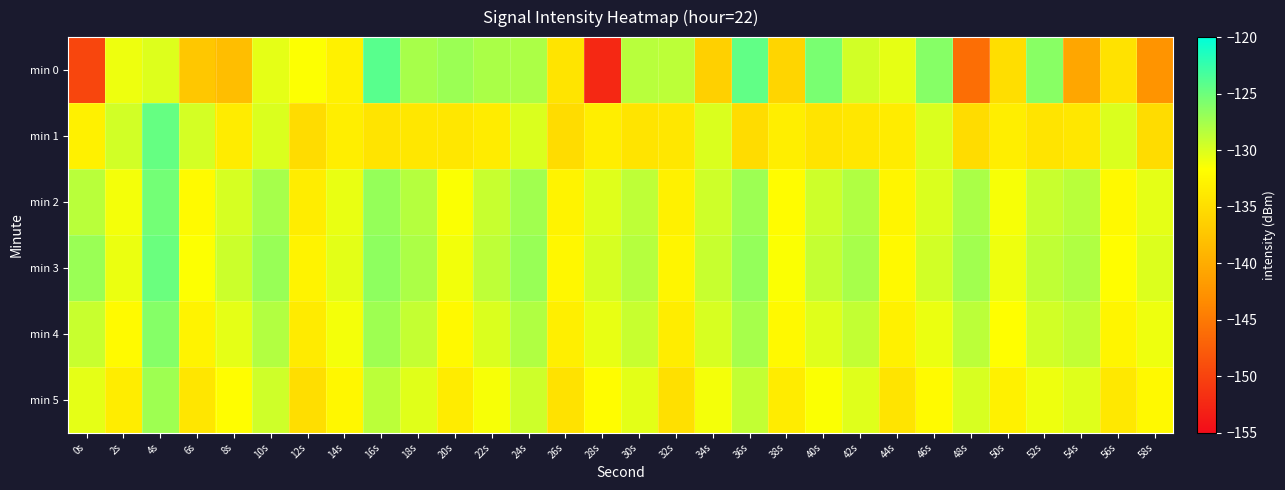

Reading left to right, list all the values displayed in this chart.

min 0: 0s=-149.7	2s=-130.9	4s=-130.1	6s=-137.3	8s=-138.2	10s=-130.5	12s=-131.6	14s=-133.1	16s=-124.1	18s=-127.7	20s=-127.2	22s=-127.8	24s=-127.9	26s=-134.3	28s=-152.5	30s=-128.4	32s=-128.6	34s=-136.4	36s=-124.5	38s=-135.9	40s=-125.6	42s=-129.6	44s=-130.6	46s=-126.2	48s=-146.0	50s=-134.9	52s=-126.3	54s=-140.7	56s=-134.5	58s=-142.5
min 1: 0s=-133.1	2s=-129.6	4s=-124.7	6s=-129.7	8s=-133.6	10s=-130.0	12s=-135.1	14s=-133.3	16s=-134.3	18s=-134.1	20s=-134.1	22s=-133.6	24s=-130.0	26s=-135.1	28s=-133.3	30s=-134.3	32s=-134.1	34s=-130.0	36s=-135.1	38s=-133.3	40s=-134.3	42s=-134.1	44s=-133.6	46s=-130.0	48s=-135.1	50s=-133.3	52s=-134.3	54s=-134.1	56s=-130.0	58s=-135.1
min 2: 0s=-128.5	2s=-131.2	4s=-125.3	6s=-132.1	8s=-129.8	10s=-127.6	12s=-133.4	14s=-130.7	16s=-126.9	18s=-128.3	20s=-131.5	22s=-129.1	24s=-127.4	26s=-132.8	28s=-130.2	30s=-128.7	32s=-133.1	34s=-129.5	36s=-127.2	38s=-131.9	40s=-129.4	42s=-128.1	44s=-132.6	46s=-130.0	48s=-127.8	50s=-131.3	52s=-129.2	54s=-128.5	56s=-132.2	58s=-130.5
min 3: 0s=-127.1	2s=-130.8	4s=-124.9	6s=-131.6	8s=-129.3	10s=-127.0	12s=-132.9	14s=-130.4	16s=-126.5	18s=-127.9	20s=-131.1	22s=-128.7	24s=-127.0	26s=-132.4	28s=-129.8	30s=-128.3	32s=-132.7	34s=-129.1	36s=-126.8	38s=-131.5	40s=-129.0	42s=-127.7	44s=-132.2	46s=-129.6	48s=-127.4	50s=-130.9	52s=-128.8	54s=-128.1	56s=-131.8	58s=-130.1
min 4: 0s=-129.2	2s=-132.1	4s=-126.1	6s=-132.9	8s=-130.5	10s=-128.2	12s=-133.7	14s=-131.2	16s=-127.3	18s=-129.0	20s=-132.3	22s=-130.0	24s=-128.1	26s=-133.2	28s=-130.6	30s=-129.1	32s=-133.5	34s=-129.9	36s=-127.6	38s=-132.3	40s=-130.2	42s=-128.9	44s=-133.0	46s=-130.8	48s=-128.6	50s=-131.7	52s=-129.6	54s=-128.9	56s=-132.6	58s=-130.9
min 5: 0s=-130.5	2s=-133.4	4s=-127.3	6s=-134.2	8s=-131.8	10s=-129.5	12s=-135.0	14s=-132.5	16s=-128.6	18s=-130.3	20s=-133.6	22s=-131.3	24s=-129.4	26s=-134.5	28s=-131.9	30s=-130.4	32s=-134.8	34s=-131.2	36s=-128.9	38s=-133.6	40s=-131.5	42s=-130.2	44s=-134.3	46s=-132.1	48s=-129.9	50s=-133.0	52s=-130.9	54s=-130.2	56s=-133.9	58s=-132.2